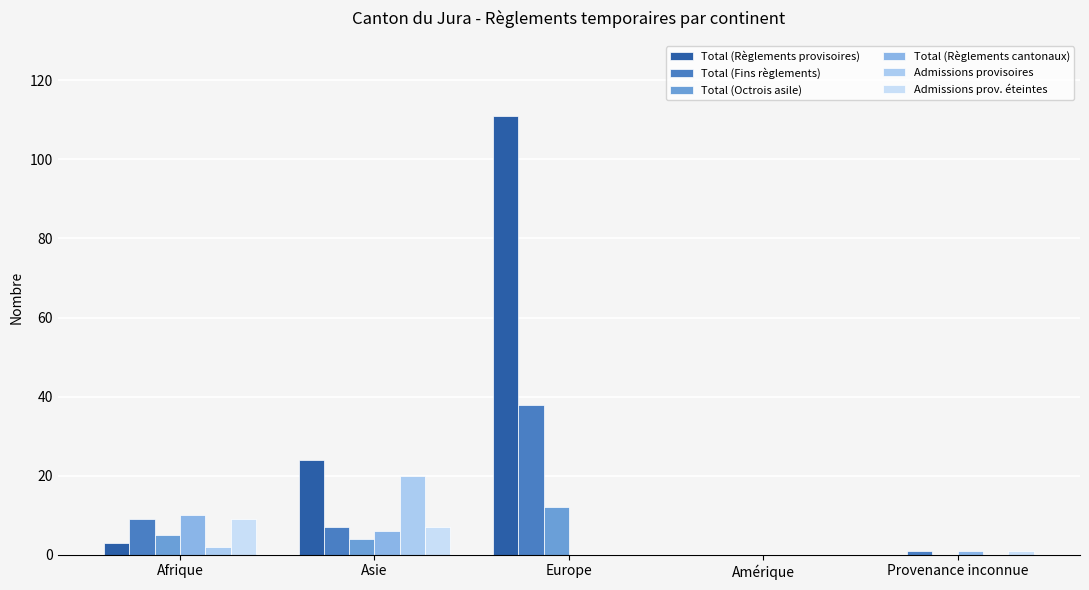

At Amérique, list the series in order from largest to smallest.

Total (Règlements provisoires), Total (Fins règlements), Total (Octrois asile), Total (Règlements cantonaux), Admissions provisoires, Admissions prov. éteintes